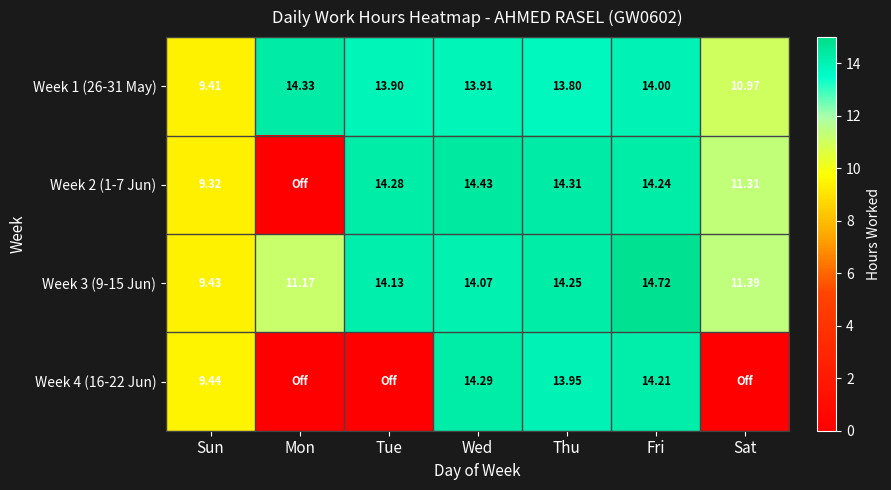

List the labels in order of Week 1 (26-31 May) value, smallest first.

Sun, Sat, Thu, Tue, Wed, Fri, Mon